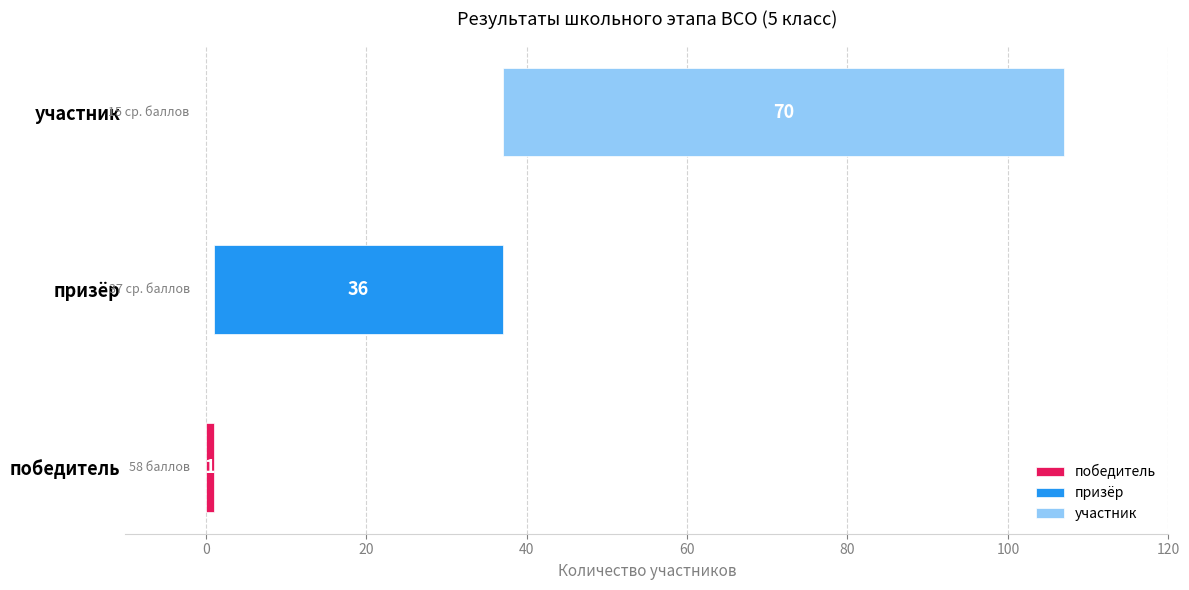

At which category does the chart reach its peak across all series?

участник